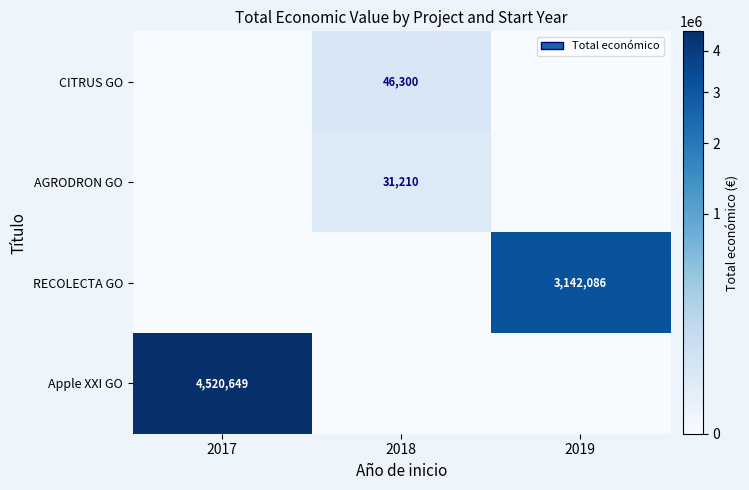

Is it true that CITRUS GO equals 46300 at 2018?

True